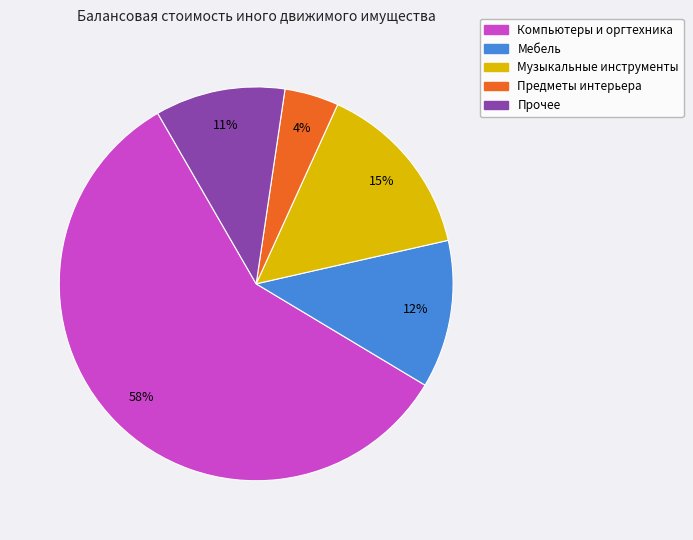

To the nearest percent, what is the difference between the largest and smallest slice percentages?

54%